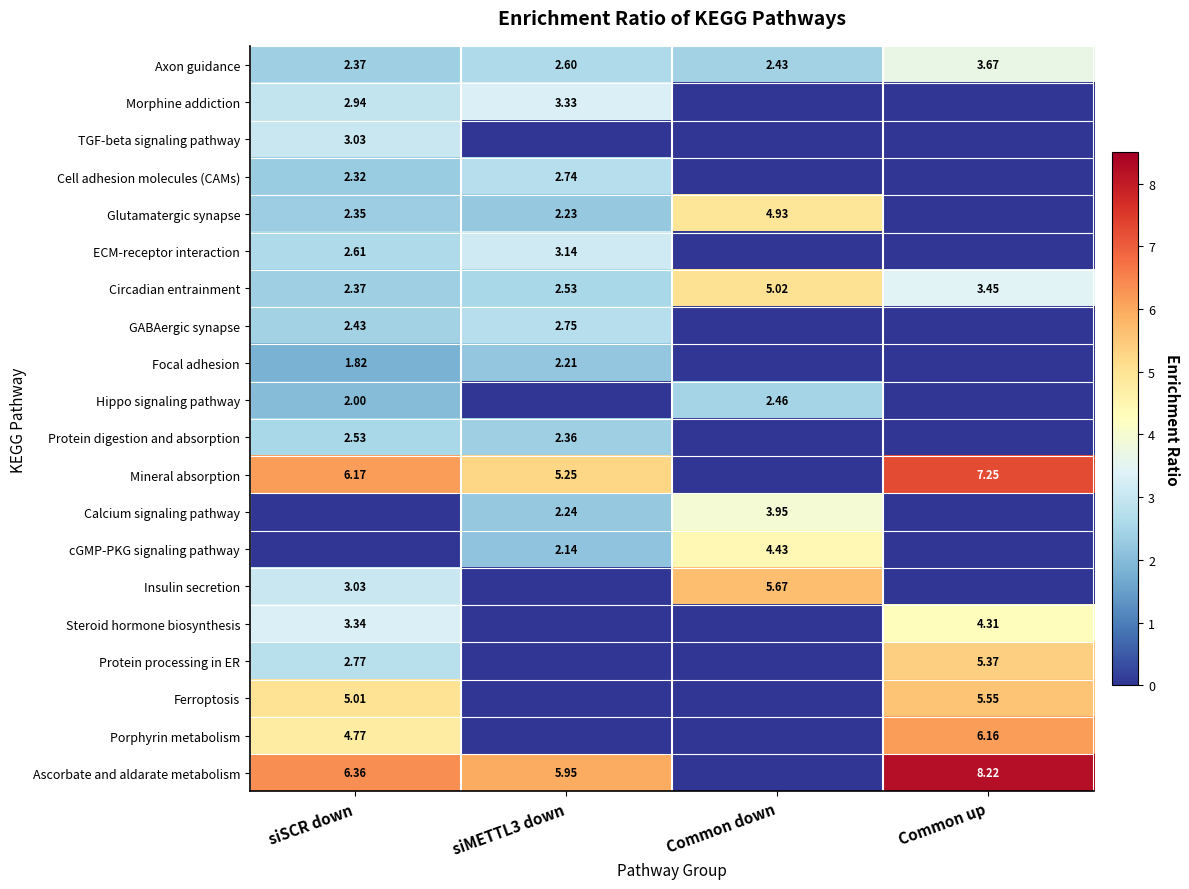

Is the value of Axon guidance at Common up greater than the value of Ascorbate and aldarate metabolism at Common up?

No